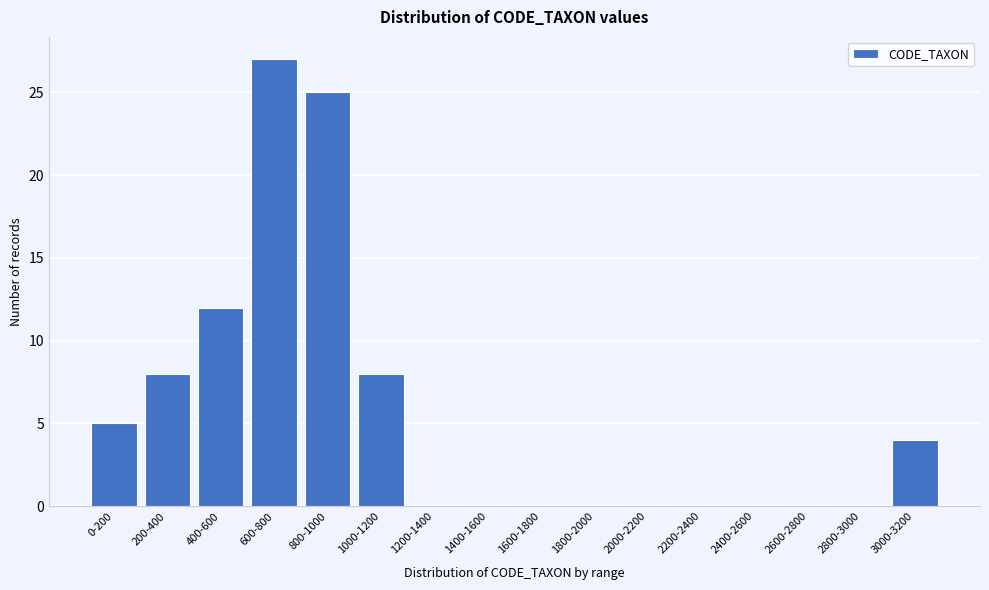

Reading left to right, what are all the values shown in this chart?

0-200=5	200-400=8	400-600=12	600-800=27	800-1000=25	1000-1200=8	1200-1400=0	1400-1600=0	1600-1800=0	1800-2000=0	2000-2200=0	2200-2400=0	2400-2600=0	2600-2800=0	2800-3000=0	3000-3200=4